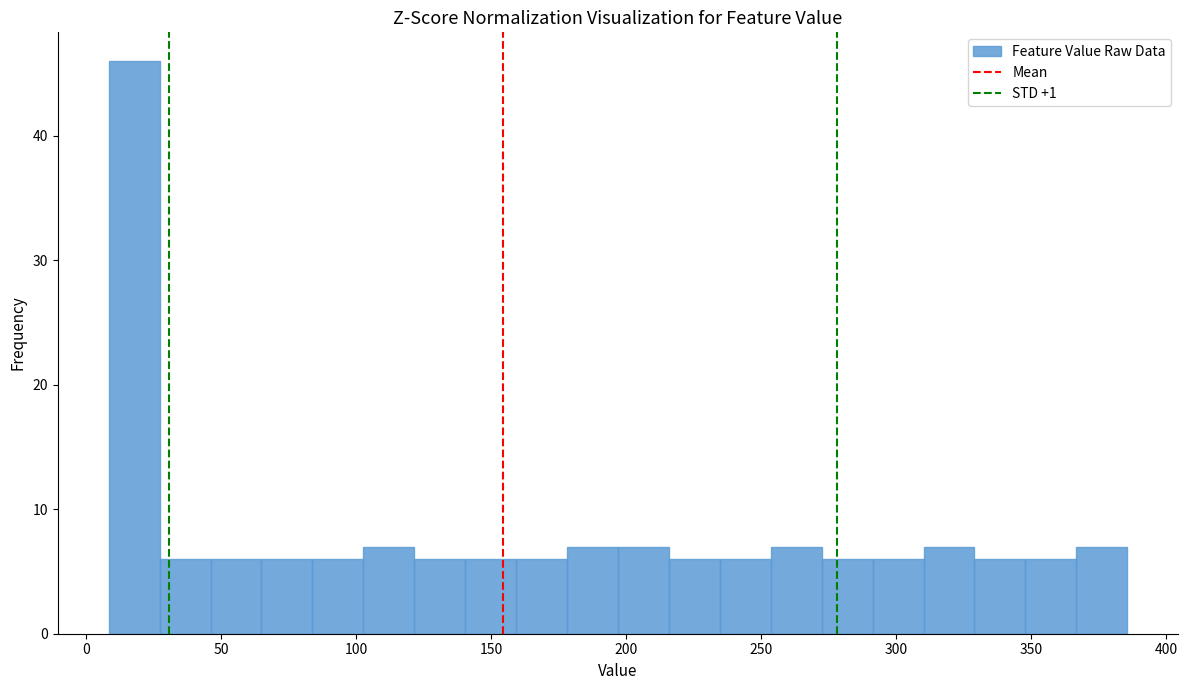

Read against the x-axis, roughly where is the centre of the tallest bar?

20